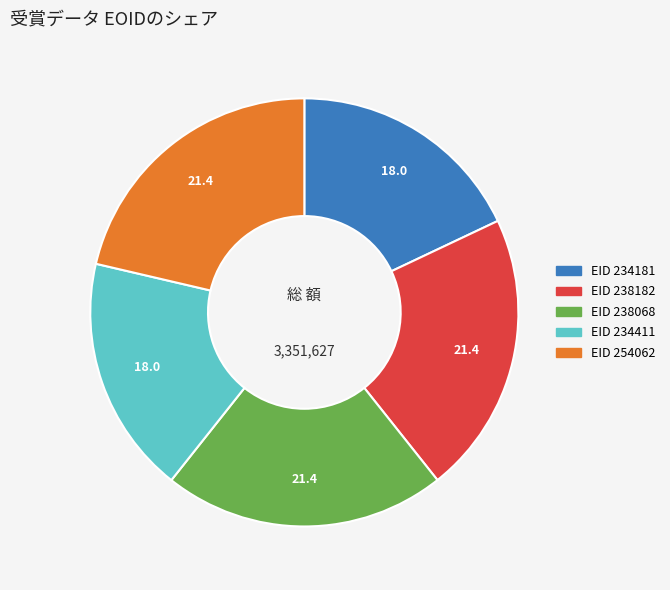

Is there a majority slice in this chart?

No